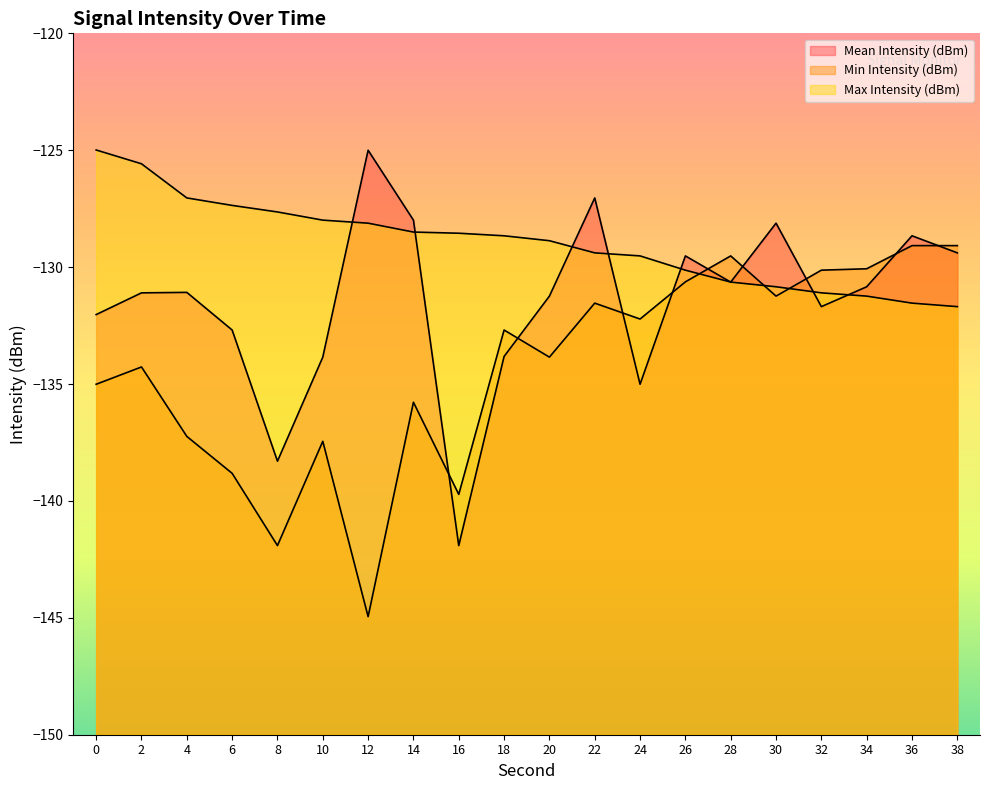

Reading left to right, transcribe all the data shown in this chart.

Mean Intensity (dBm): -132.0	-131.1	-131.1	-132.7	-138.3	-133.8	-125.0	-128.0	-141.9	-133.8	-131.2	-127.0	-135.0	-129.5	-130.6	-128.1	-131.7	-130.8	-128.7	-129.4
Min Intensity (dBm): -135.0	-134.3	-137.2	-138.8	-141.9	-137.4	-144.9	-135.8	-139.7	-132.7	-133.8	-131.5	-132.2	-130.6	-129.5	-131.2	-130.1	-130.1	-129.1	-129.1
Max Intensity (dBm): -125.0	-125.6	-127.0	-127.4	-127.6	-128.0	-128.1	-128.5	-128.6	-128.7	-128.9	-129.4	-129.5	-130.1	-130.6	-130.8	-131.1	-131.2	-131.5	-131.7